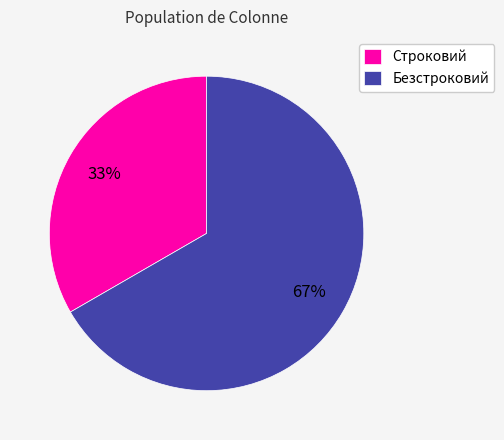

What percentage is the Строковий slice, to the nearest percent?

33%